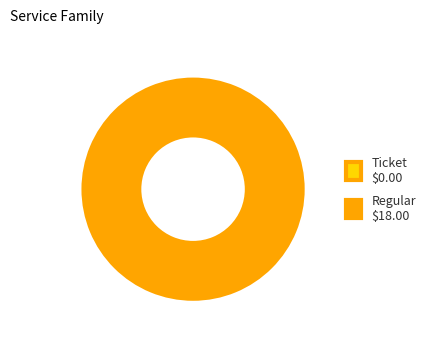

What portion of the pie excludes Ticket?

100.0%